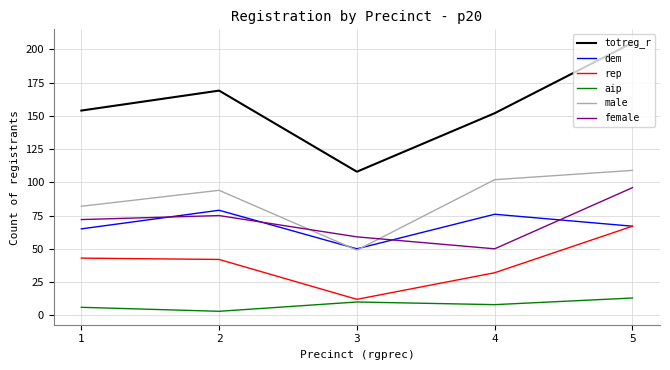

Is the value of aip at 5 greater than the value of male at 1?

No